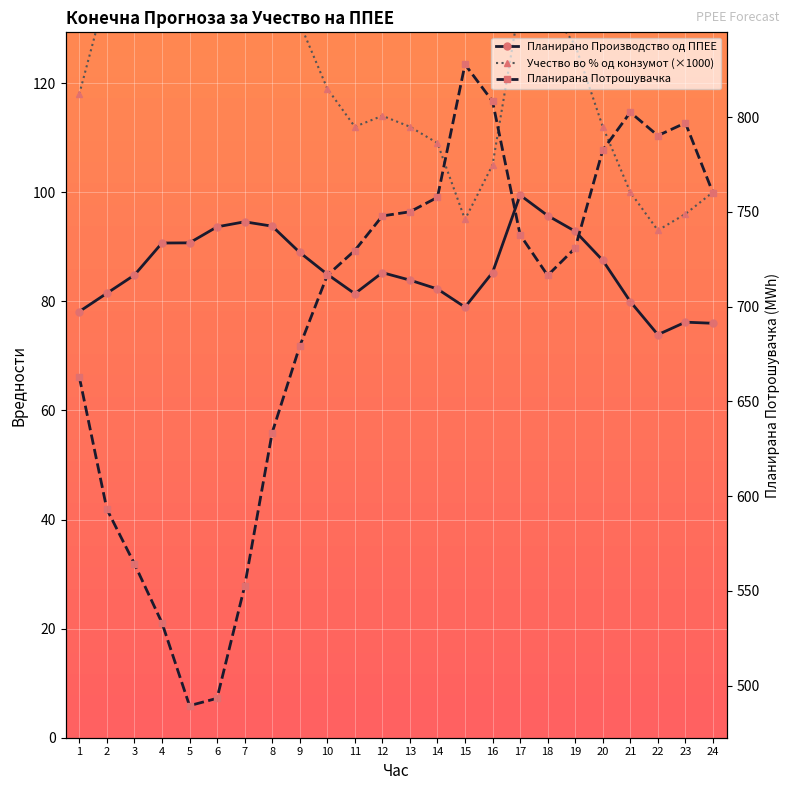

What is the value of the Учество во % од конзумот point at the 6th from the left?

190.0